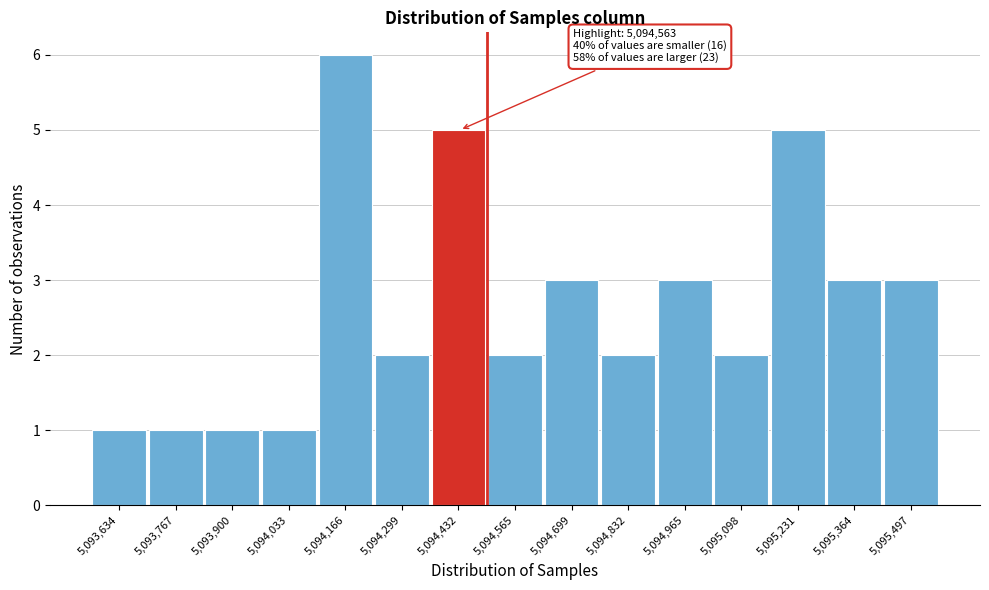

Reading left to right, extract all data points from this chart.

5,093,634=1	5,093,767=1	5,093,900=1	5,094,033=1	5,094,166=6	5,094,299=2	5,094,432=5	5,094,565=2	5,094,699=3	5,094,832=2	5,094,965=3	5,095,098=2	5,095,231=5	5,095,364=3	5,095,497=3